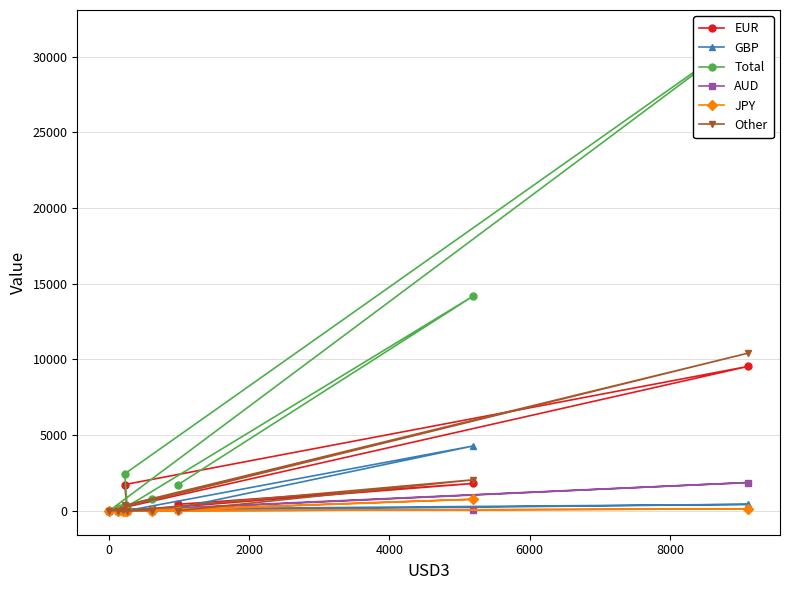

Reading left to right, what are all the values shown in this chart?

EUR: 26	43	21	1	9539	1737	3	1809	435
GBP: 0	9	3	0	431	111	16	4285	196
Total: 794	181	270	4	31499	2448	286	14181	1727
AUD: 110	0	1	0	1871	0	0	77	42
JPY: 21	0	1	0	129	1	0	767	61
Other: 22	6	41	0	10415	374	9	2050	9